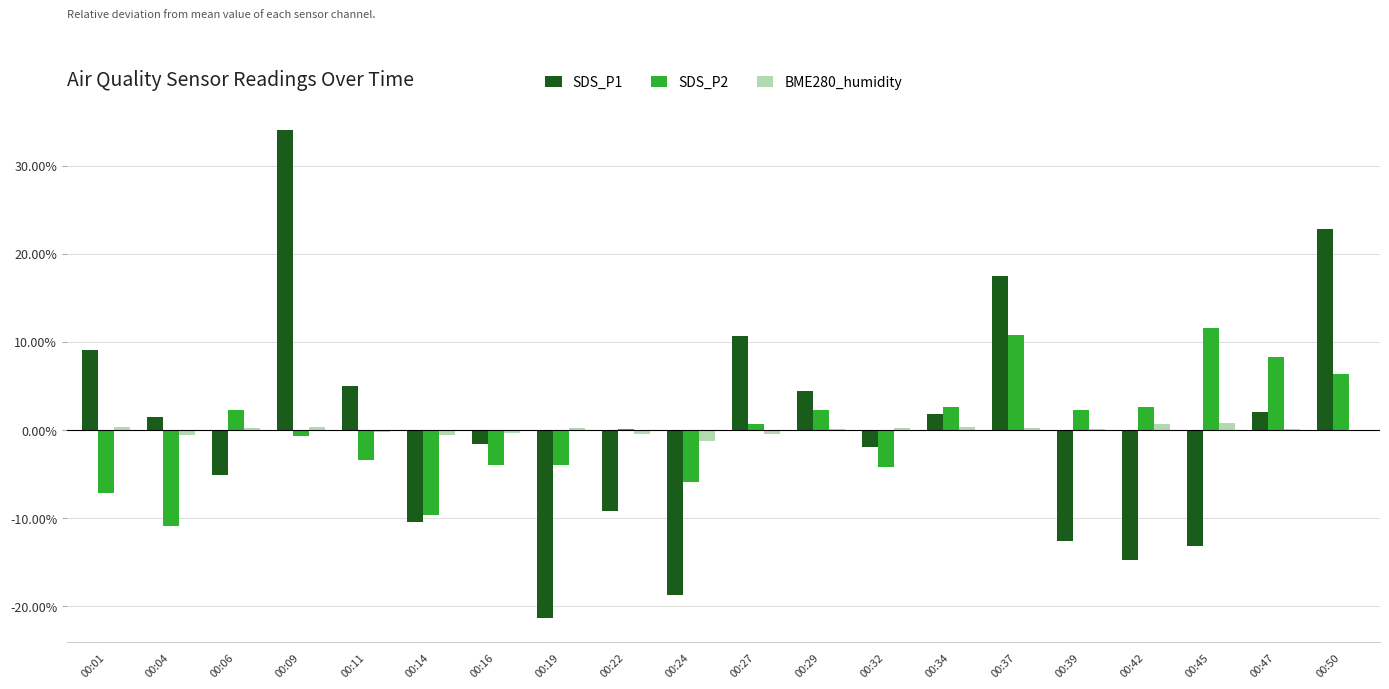

Are the bars horizontal?

No